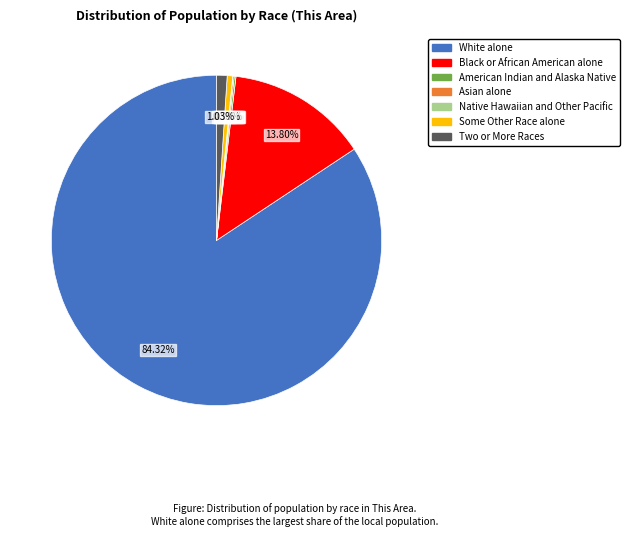

Which has a higher value, White alone or Some Other Race alone?

White alone